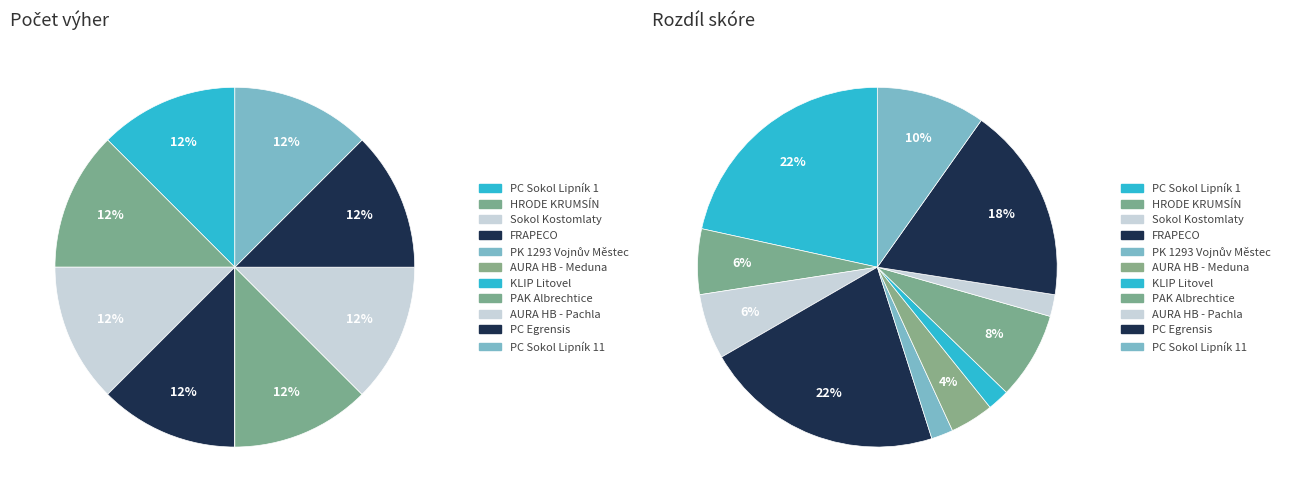

What percentage do PC Egrensis - Krassa and PAK Albrechtice - Ševčík together represent?

25.0%